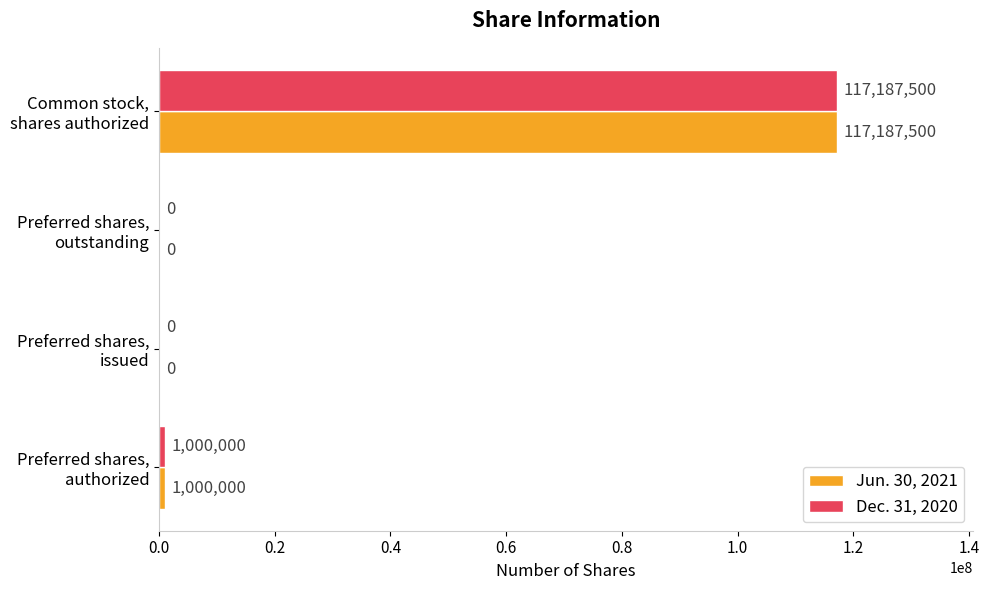

How many data points does each series have?

4